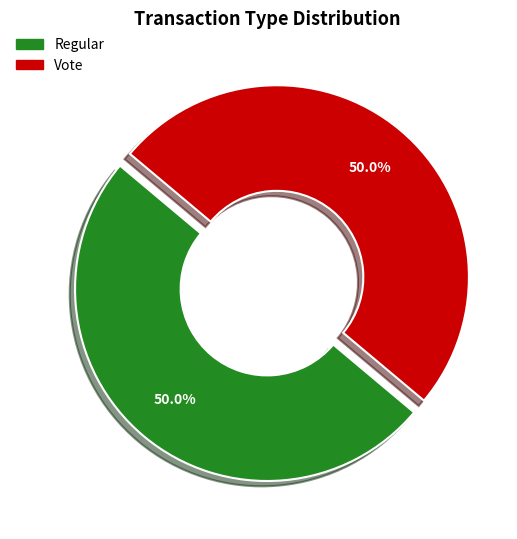

How much of the chart is everything except Vote?

50.0%